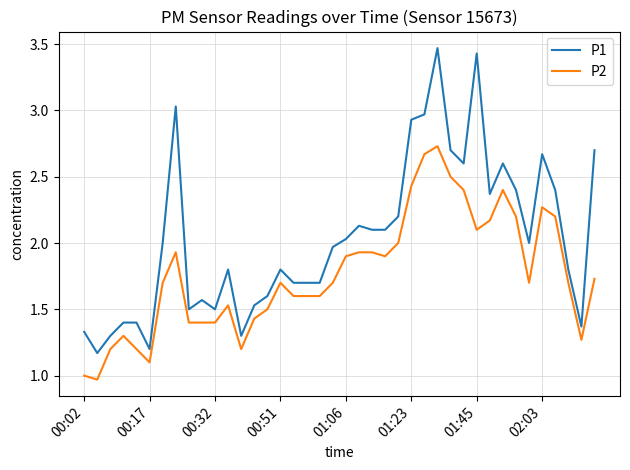

Does the chart have visible grid lines?

Yes